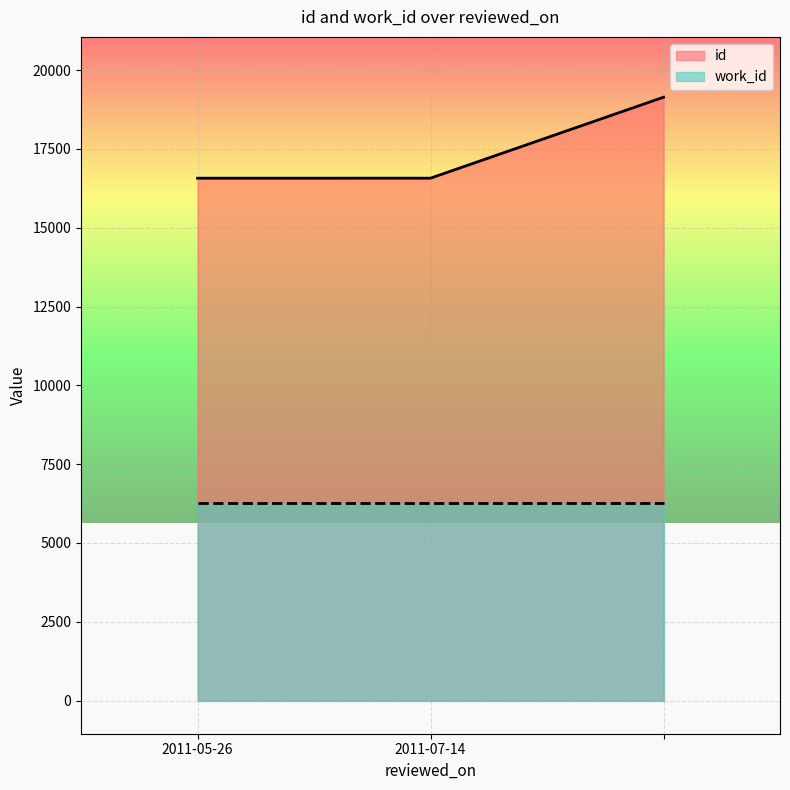

Reading left to right, list all the values displayed in this chart.

2011-05-26=16571	2011-07-14=16572	=19140